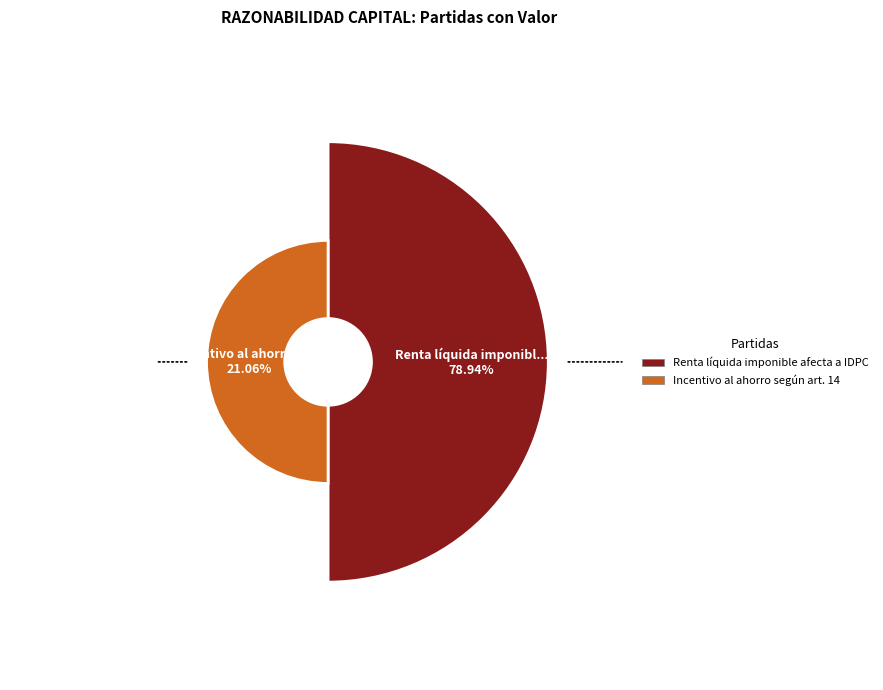

What is the ratio of the value at Renta líquida imponible afecta a IDPC to the value at Incentivo al ahorro según art. 14?

3.7